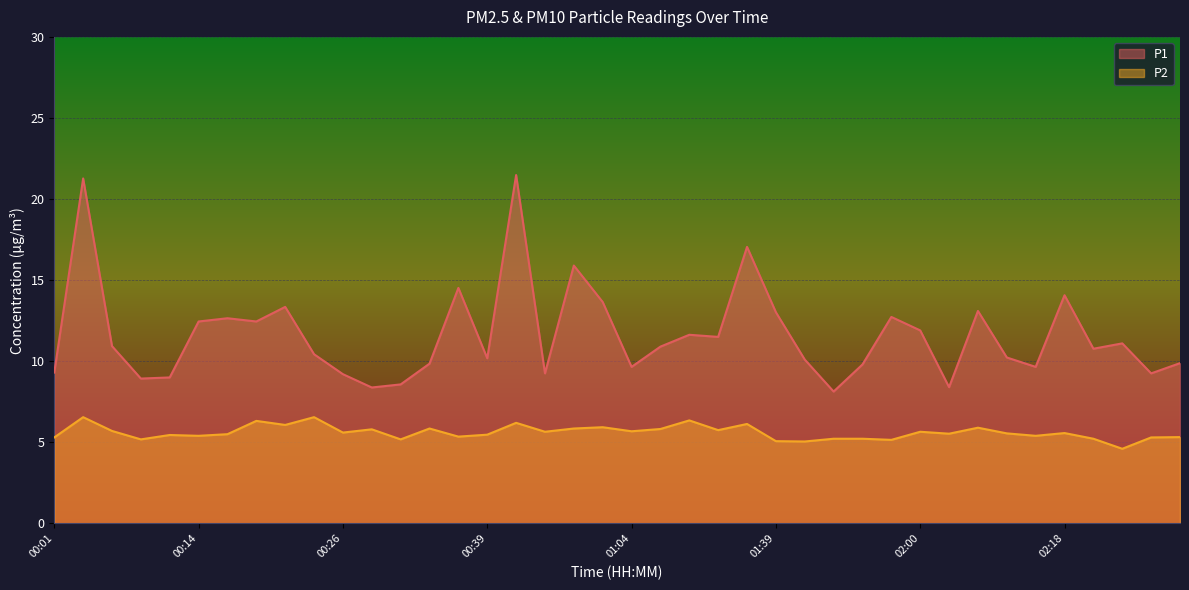

Rank the series by their average value, from highest to lowest.

P1, P2